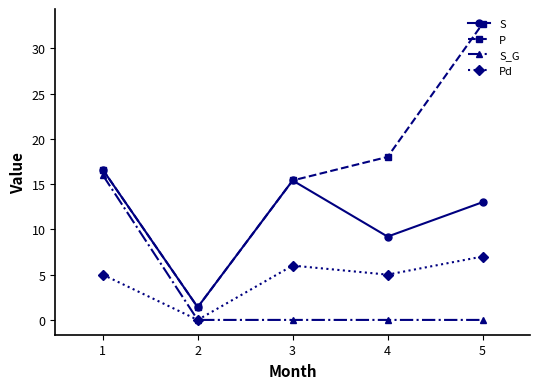

True or false: P and Pd cross at least once.

False